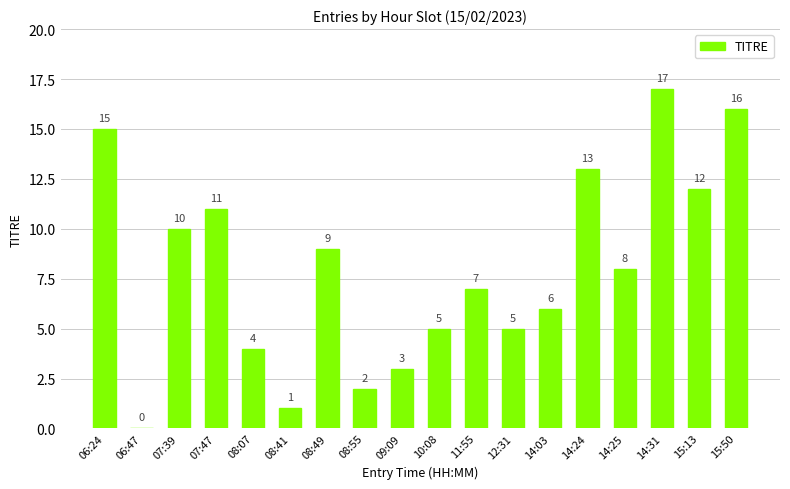

Which label corresponds to the largest value in the chart?

14:31